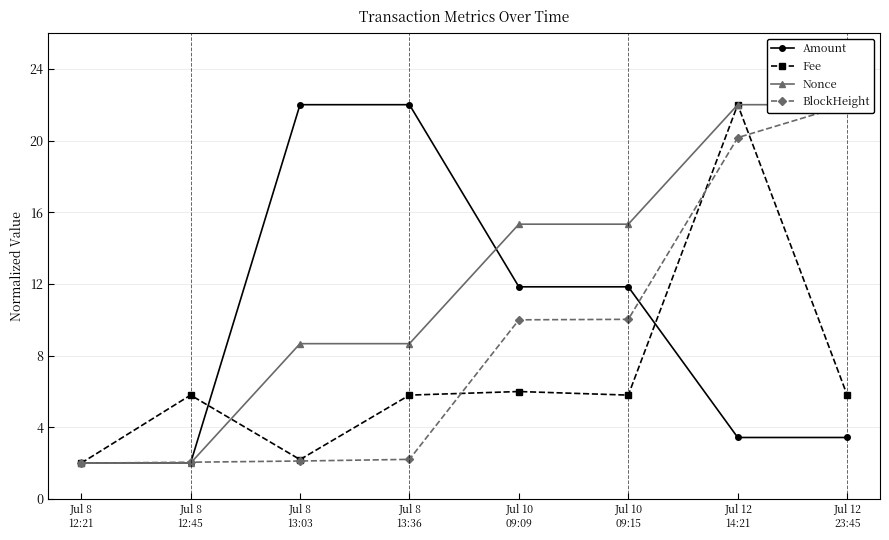

True or false: Amount has a value of 22.0 at Jul 8
13:03.

True